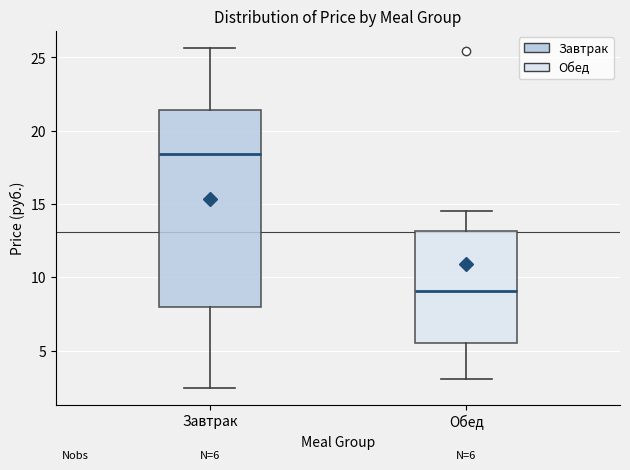

Which box has the highest median line?

Завтрак